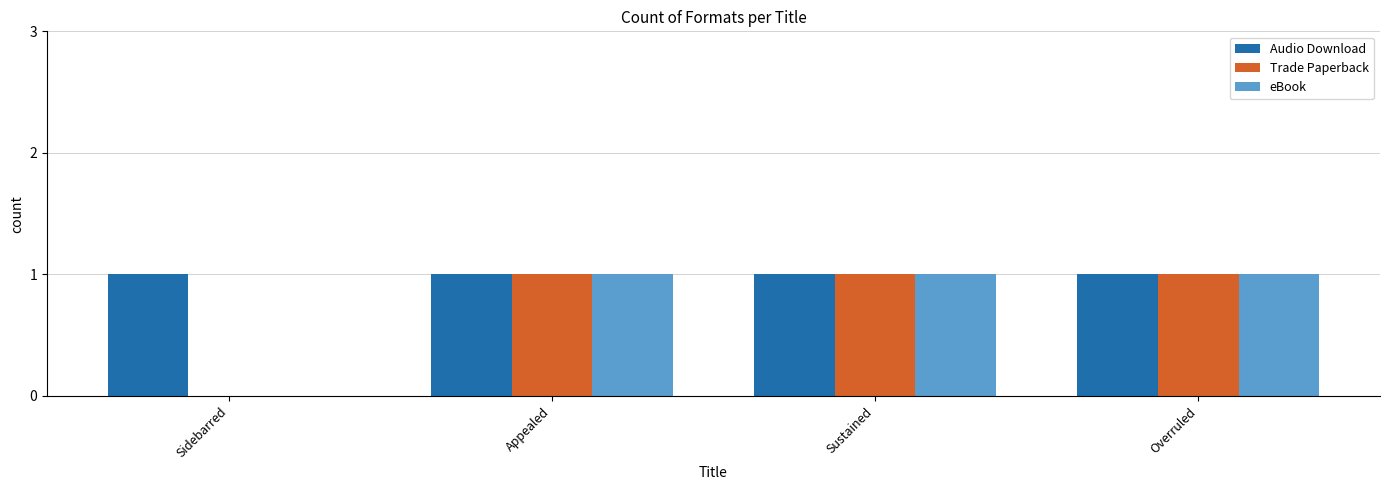

Is it true that Trade Paperback equals 2 at Appealed?

False